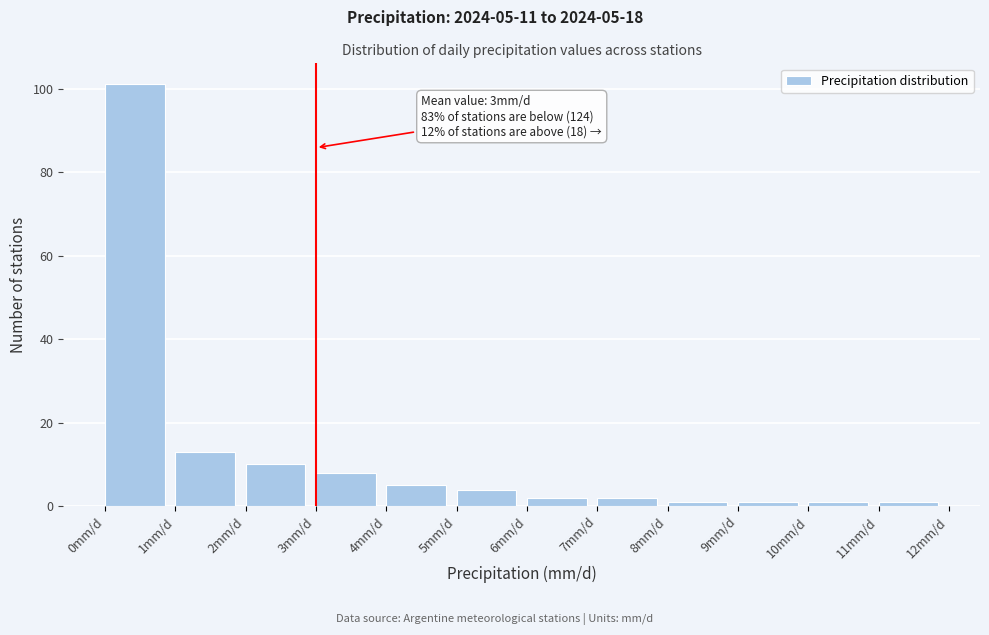

Over which range of the x-axis is the bar tallest?

0 to 1